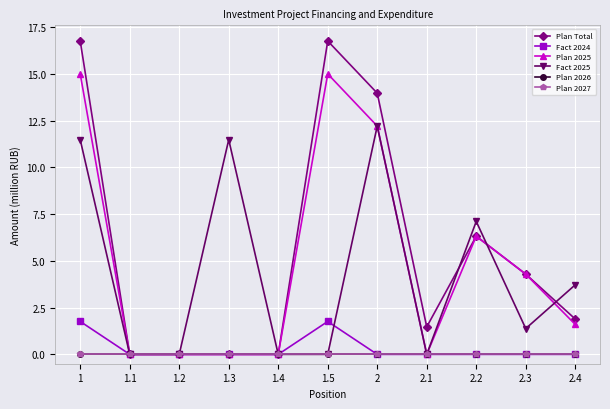

What is the approximate value of Plan 2025 at 1.5?

15.0